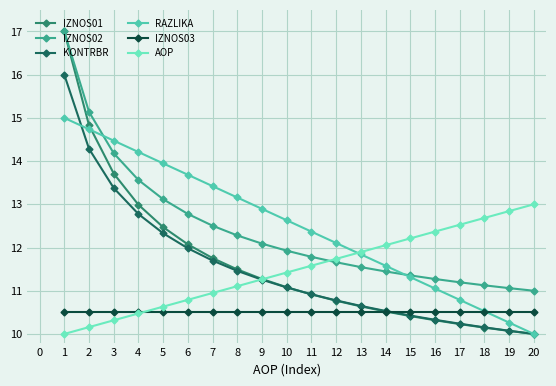

At which label is KONTRBR closest to 13?

4